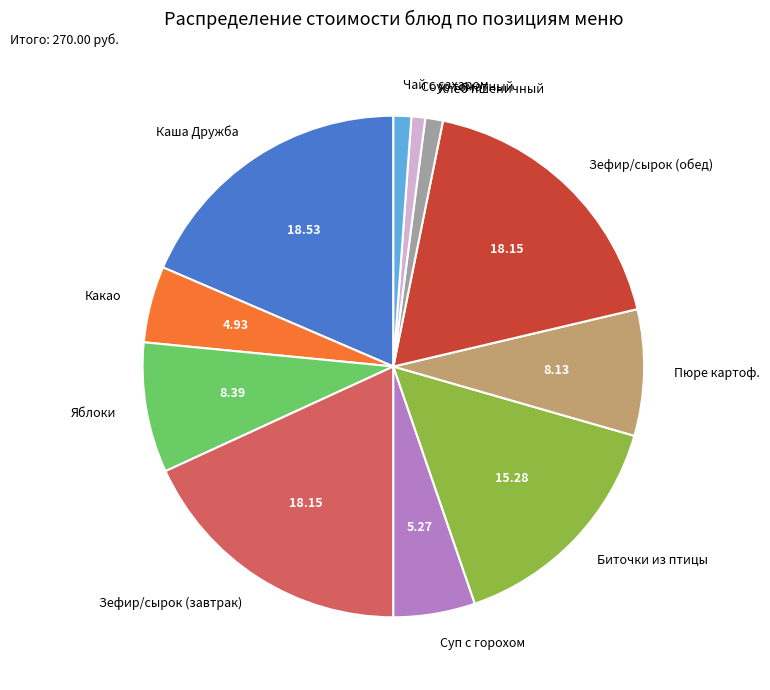

Combined, do Пюре картоф. and Биточки из птицы account for over 50%?

No